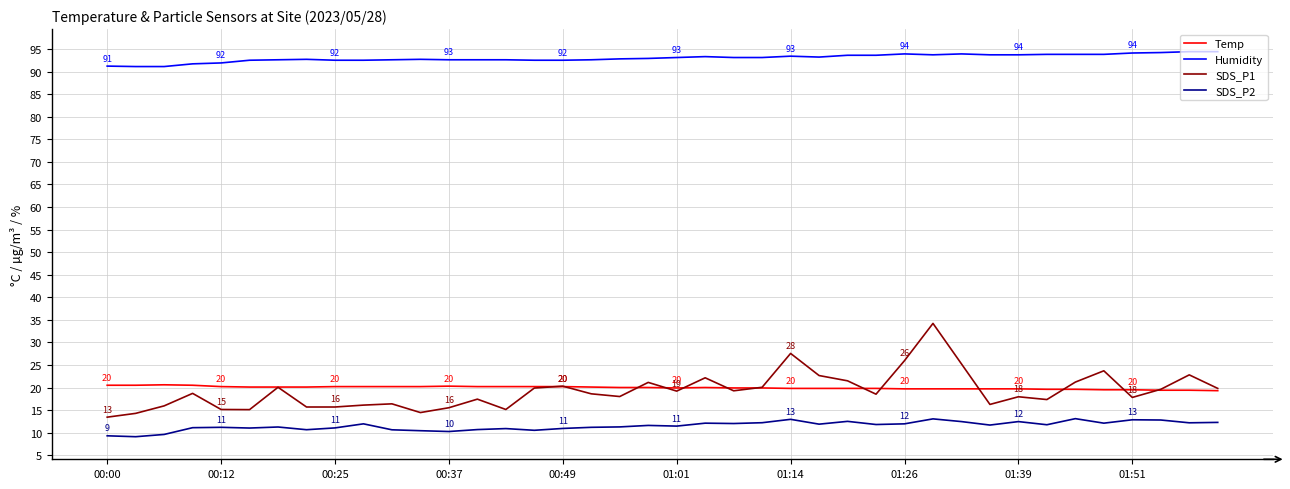

Does the chart display data point markers on the line(s)?

No